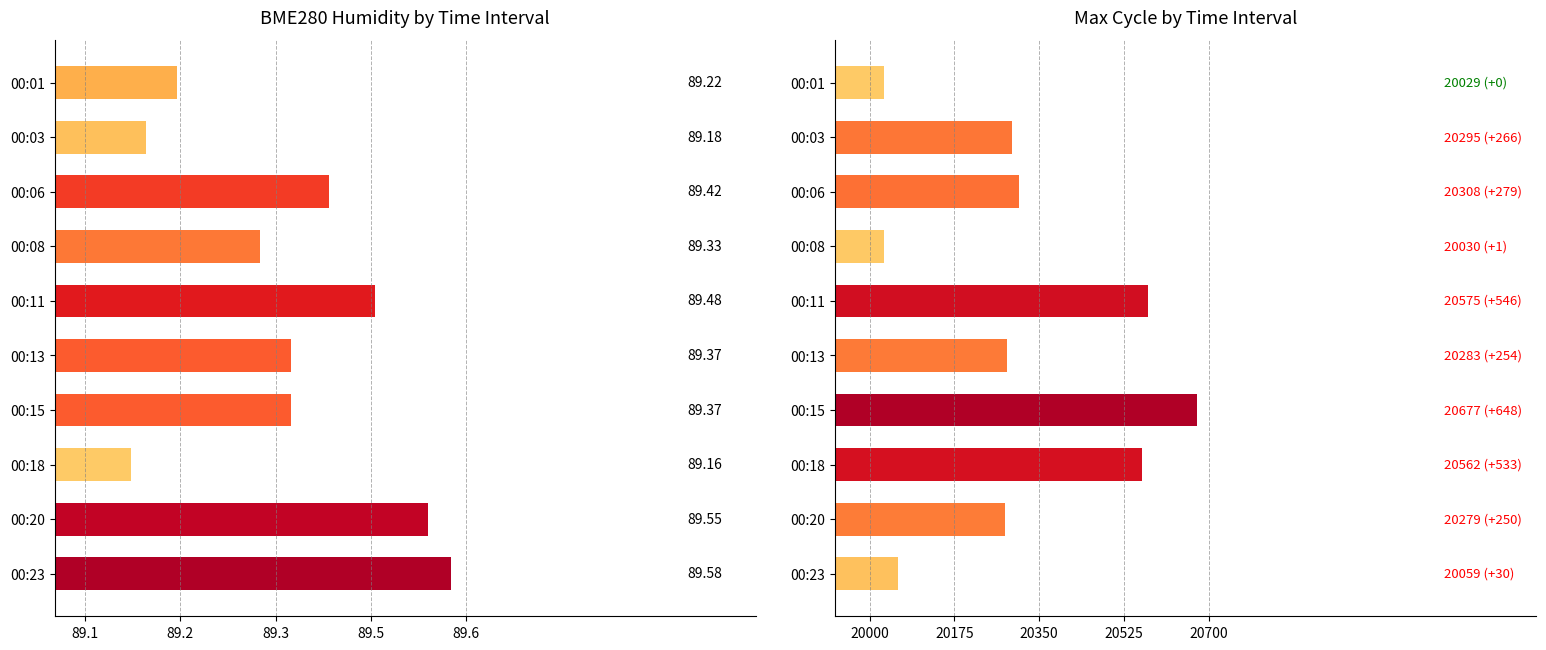

Rank the series by their maximum value, from lowest to highest.

BME280_humidity, Max_cycle